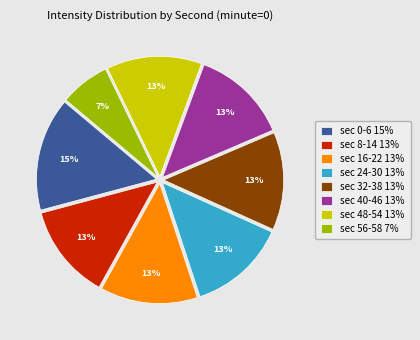

What percentage is the sec 40-46 13% slice, to the nearest percent?

13%